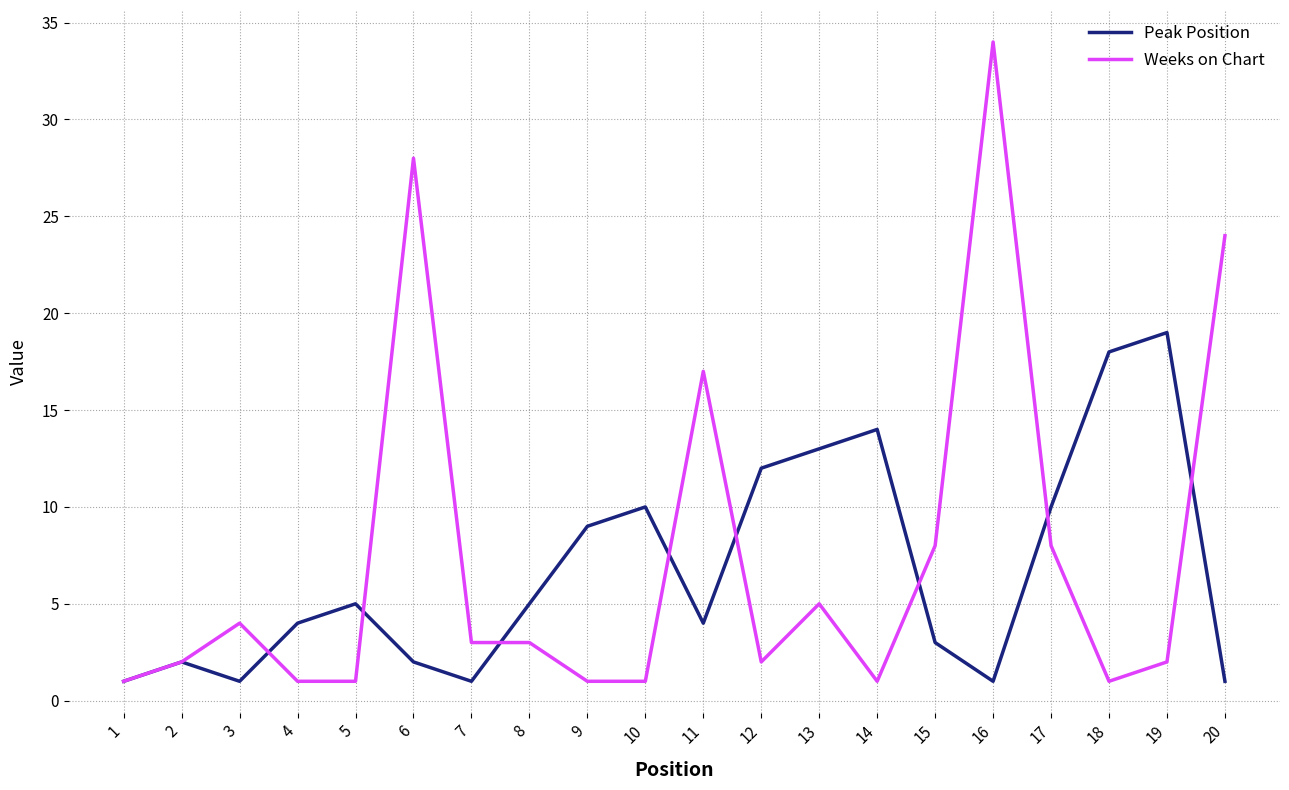

How many lines are shown in the chart?

2